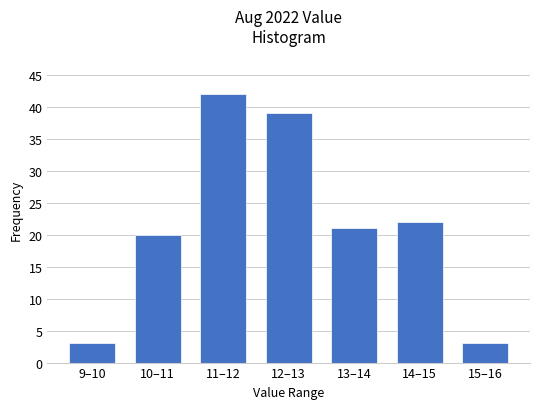

Reading right to left, extract all data points from this chart.

3	22	21	39	42	20	3